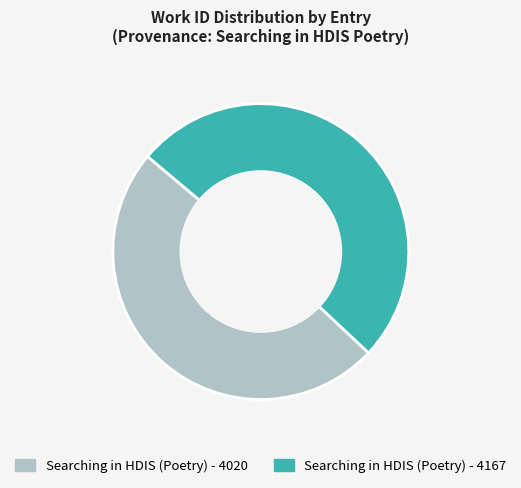

Count the number of slices in the pie.

2